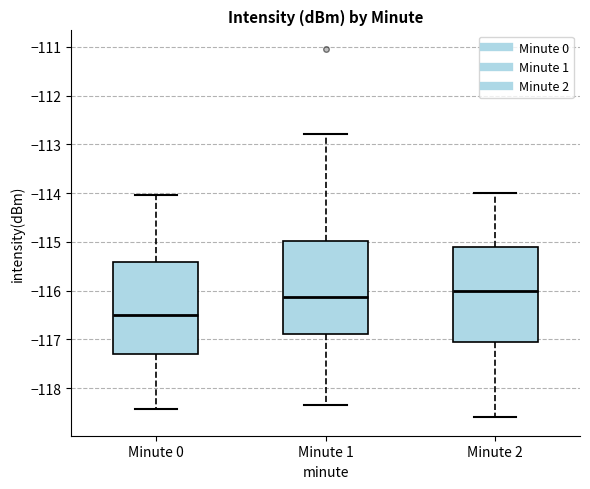

Where is the upper edge of the box for Minute 1 on the y-axis? The values are not printed on the chart, so give them approximately, as read against the axis.

-115.0